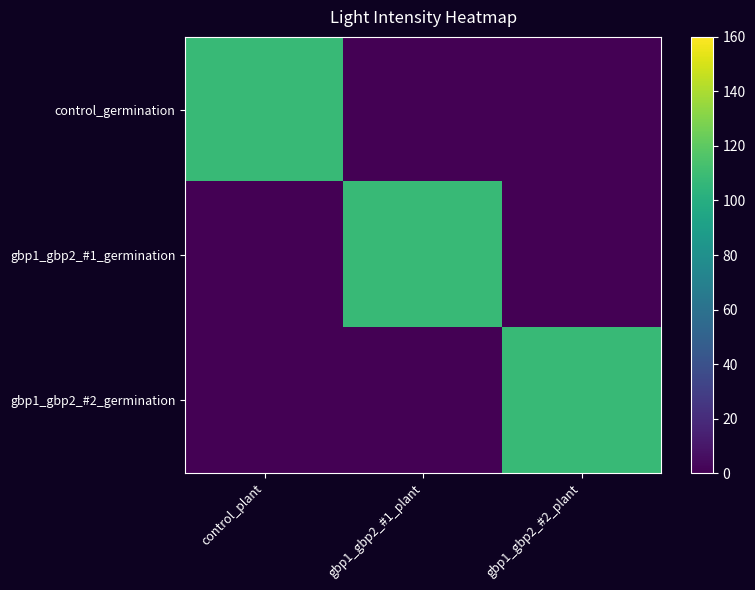

Which series has the largest total across all categories?

control_germination